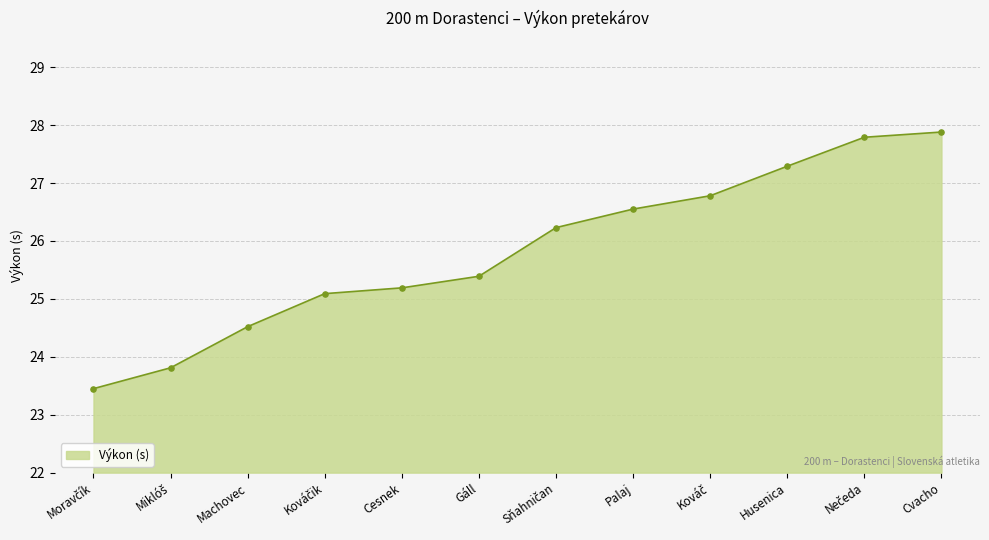

Approximately how many times larger is the value at Cesnek compared to Gáll?

1.0